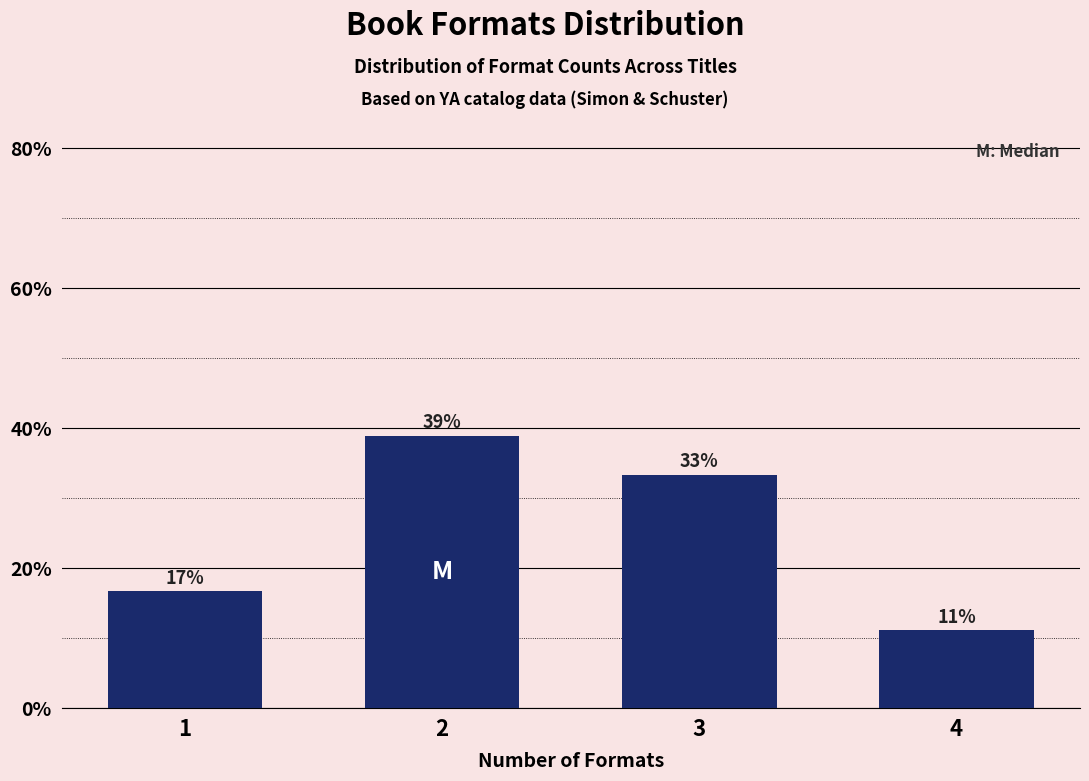

How many bars are there in total?

4